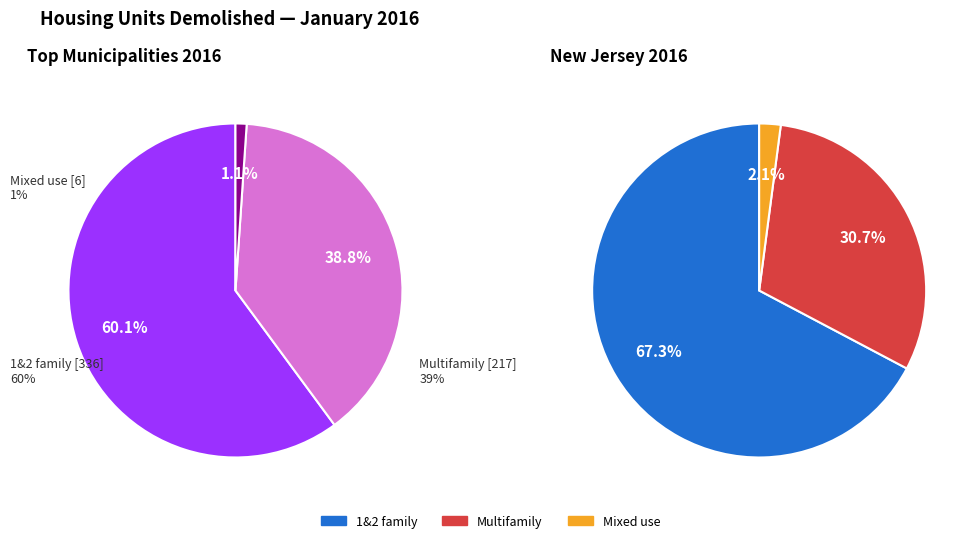

Which slice is the largest?

1&2 family